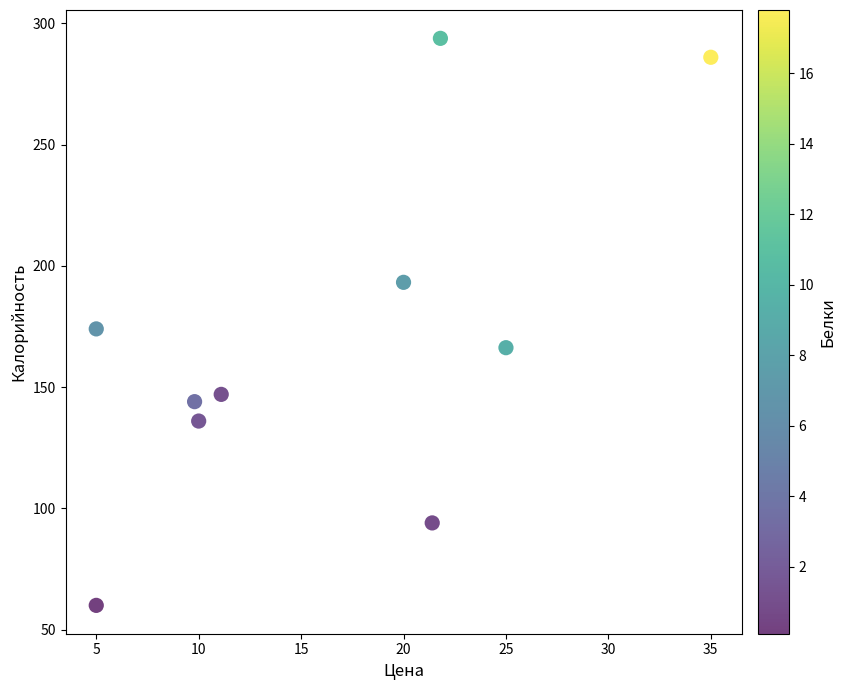

What is the range of X values (max minus min)?

30.0